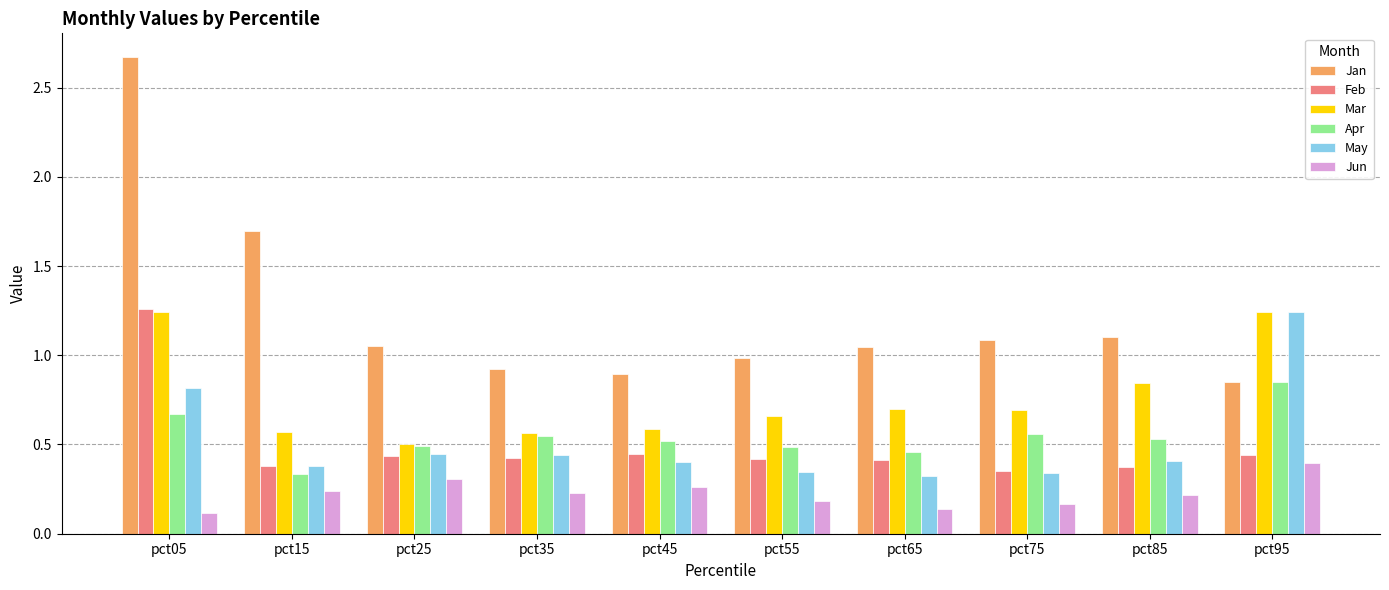

The May series shows 0.3 at pct75. True or false?

True